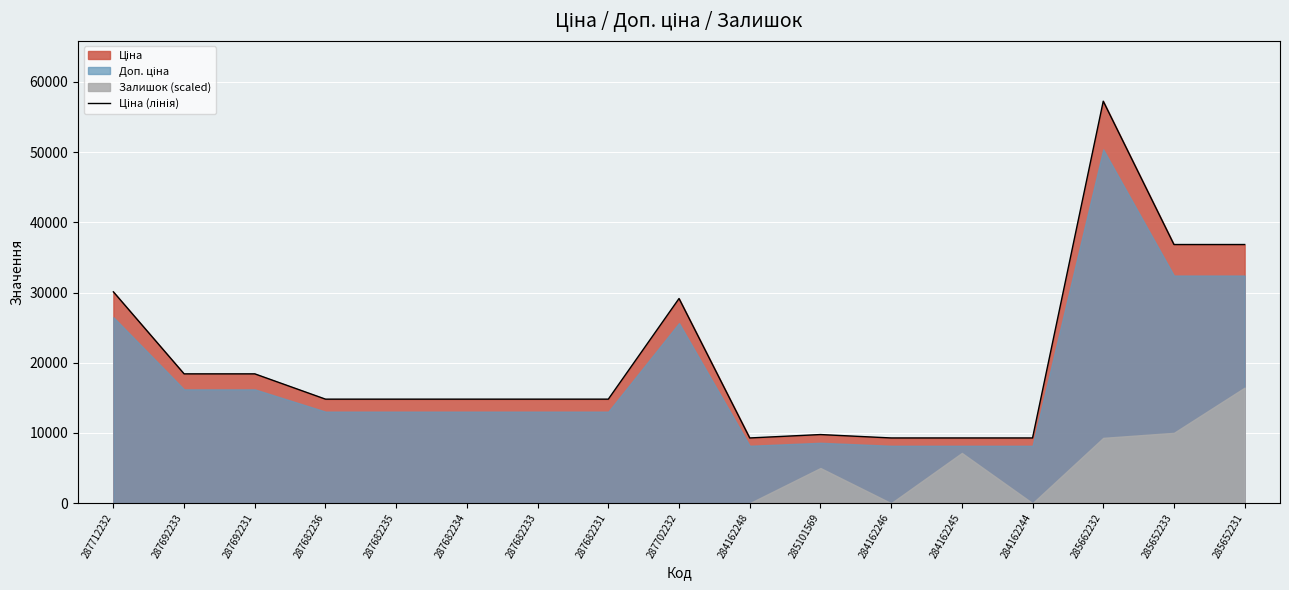

Reading left to right, list all the values displayed in this chart.

30102.8	18420.9	18420.9	14817.6	14817.6	14817.6	14817.6	14817.6	29152.3	9290.5	9775.5	9290.5	9290.5	9290.5	57258.0	36841.8	36841.8